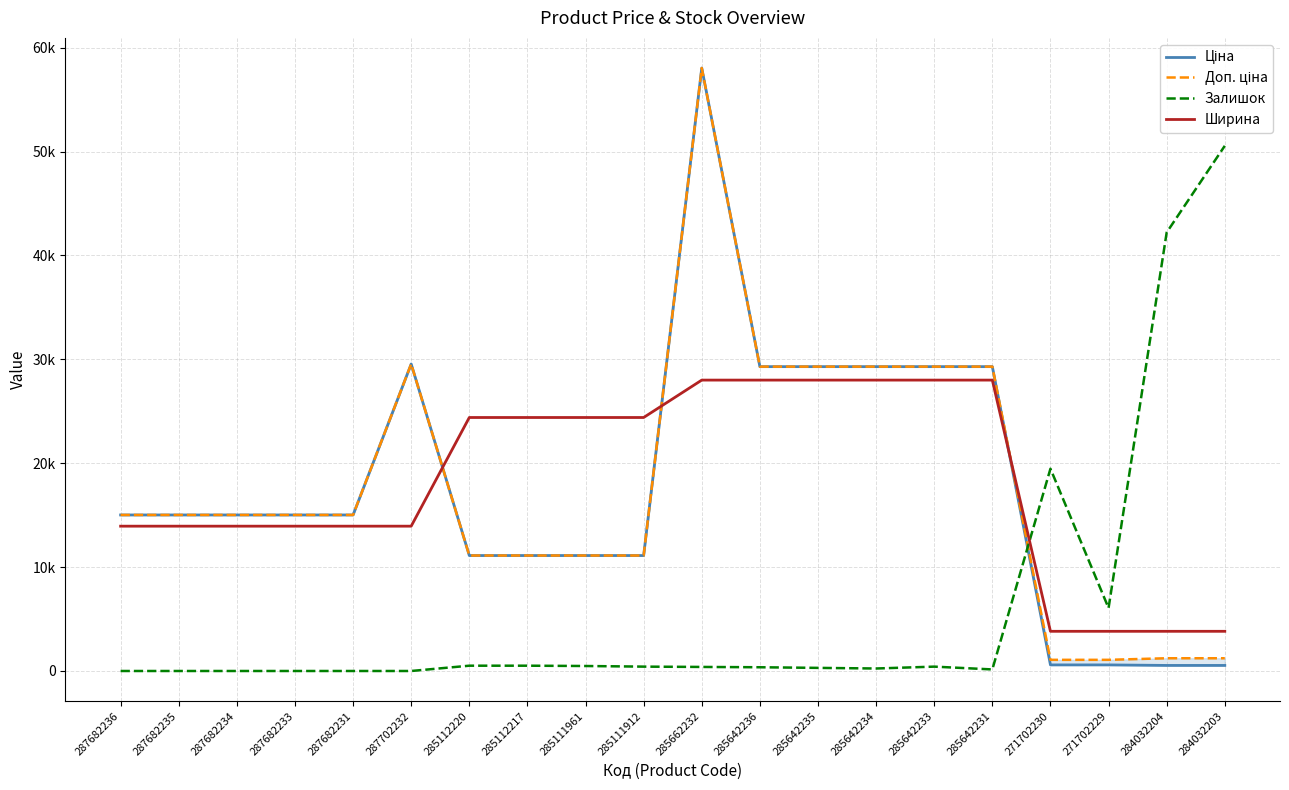

Between 285112217 and 285662232, which series saw the biggest shift?

Ціна